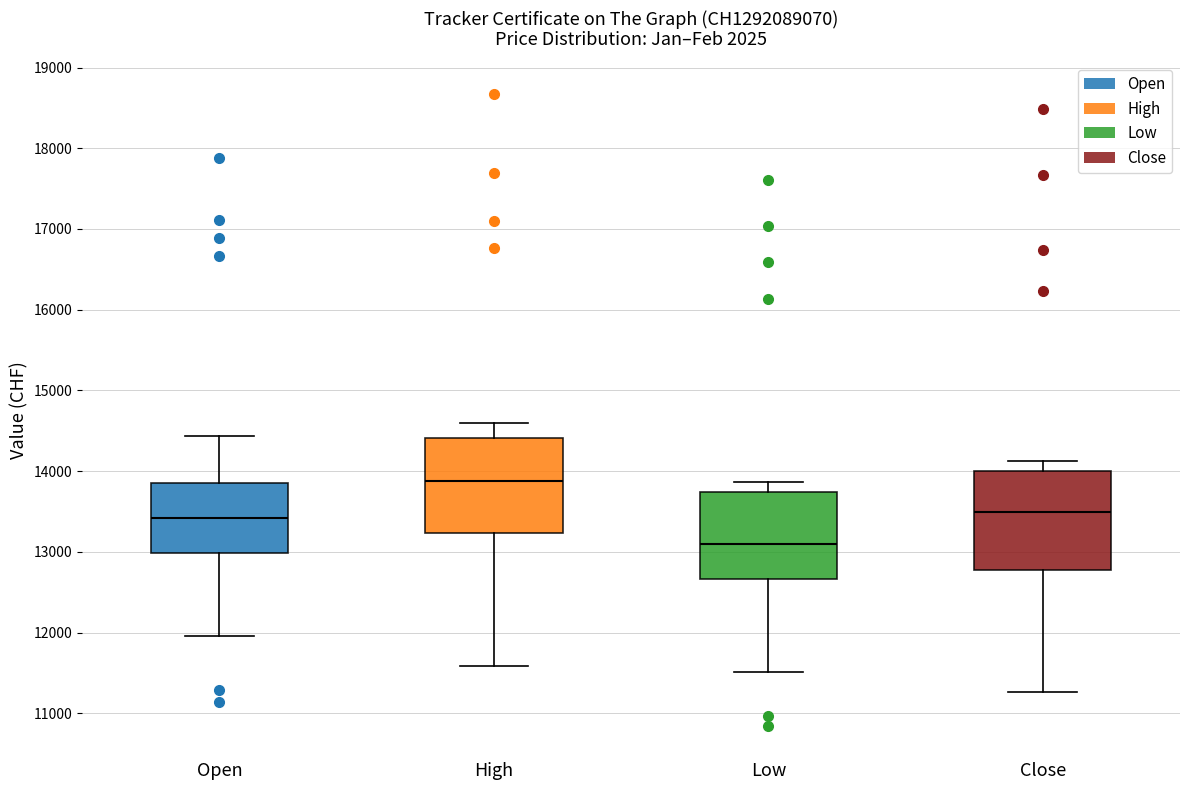

Reading left to right, read every box against the y-axis: the position of its median line, the range the box covers, and the ends of its whiskers. The values are not printed on the chart, so give them approximately, as read against the axis.

Open: median 13400, box 13000 to 13900, whiskers 12000 to 14400
High: median 13900, box 13200 to 14400, whiskers 11600 to 14600
Low: median 13100, box 12700 to 13700, whiskers 11500 to 13900
Close: median 13500, box 12800 to 14000, whiskers 11300 to 14100